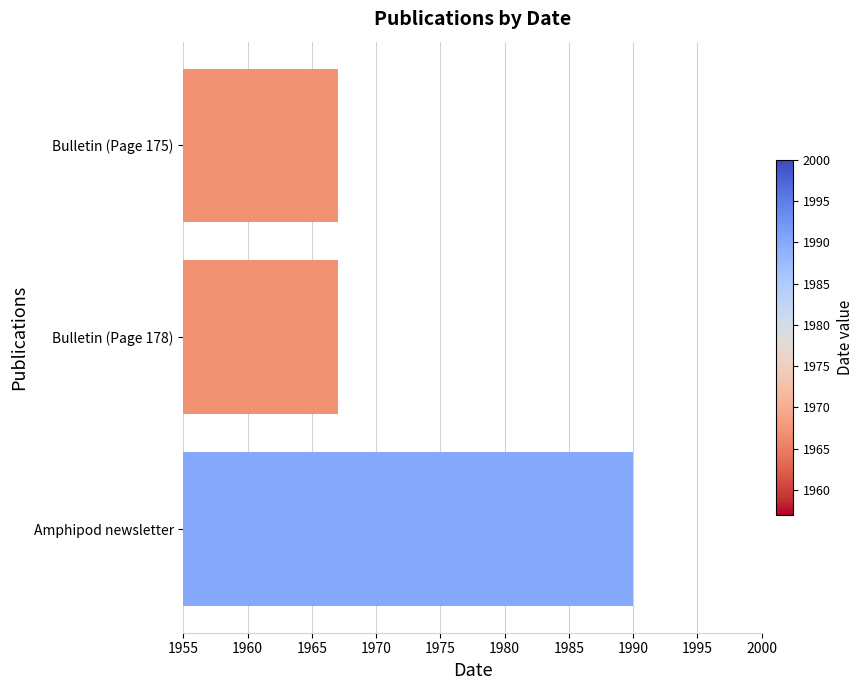

What is the change in value from Amphipod newsletter to Bulletin (Page 175)?

-23